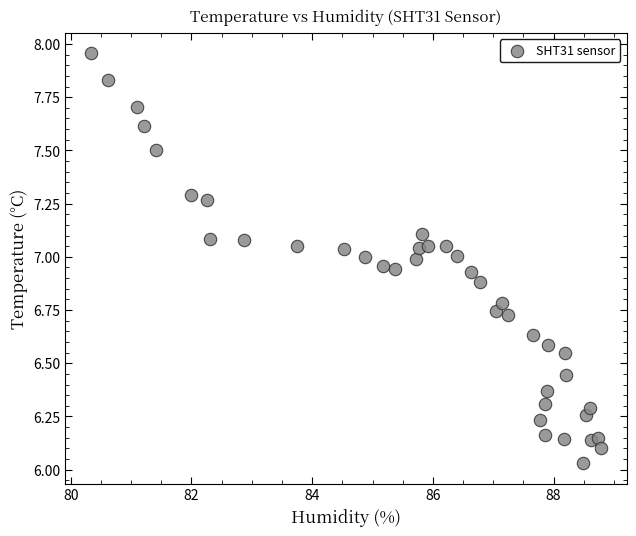

What is the range of X values (max minus min)?

8.5